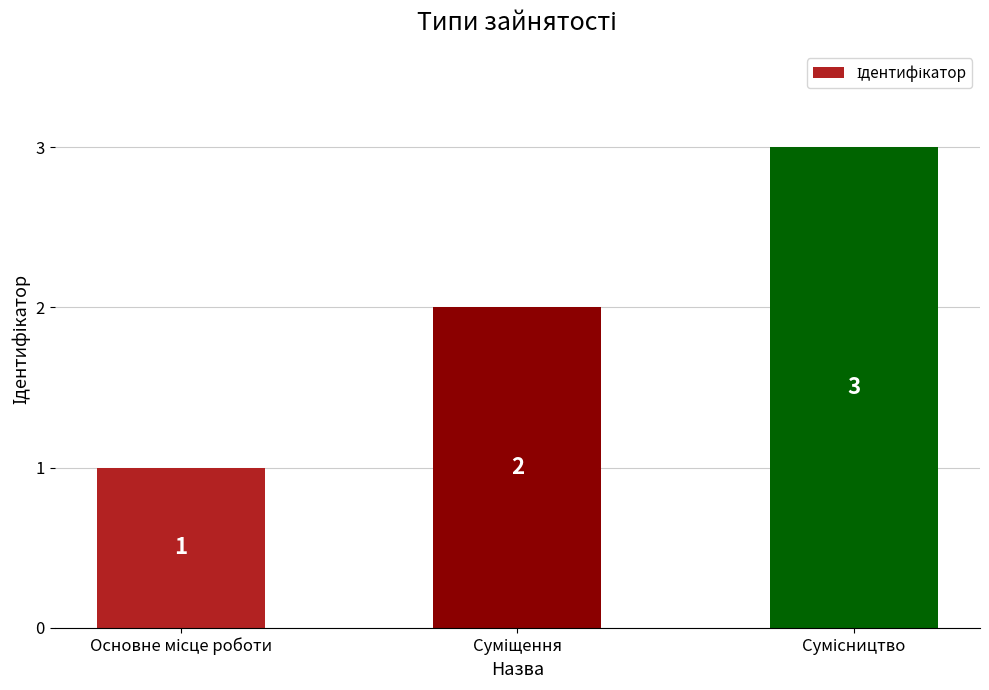

What is the greatest value displayed?

3